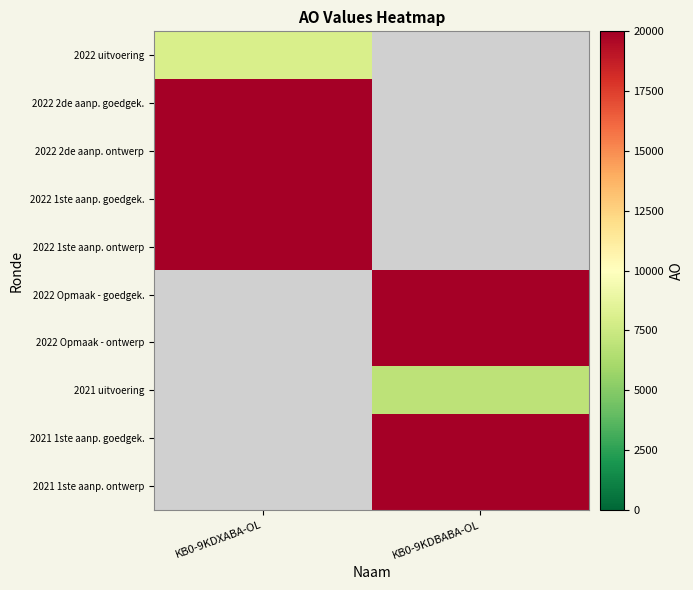

Read the 2021 1ste aanp. ontwerp value at KB0-9KDBABA-OL.

20000.0